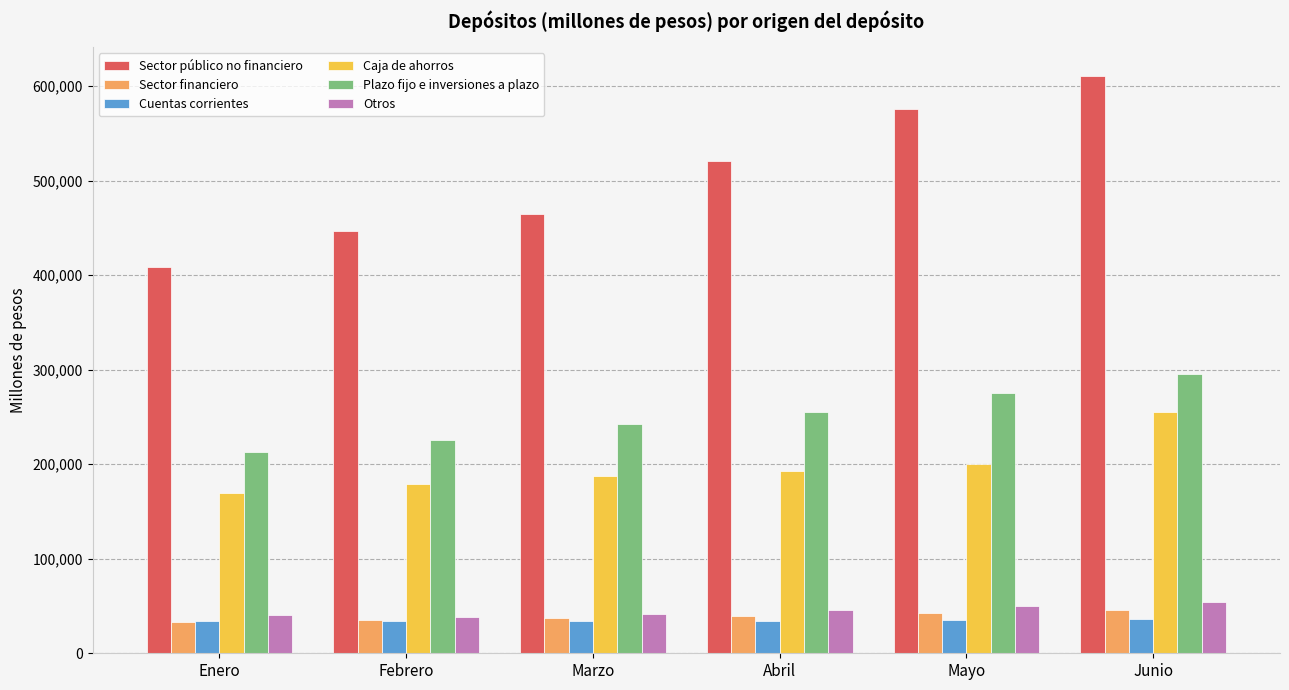

Are the bars horizontal?

No